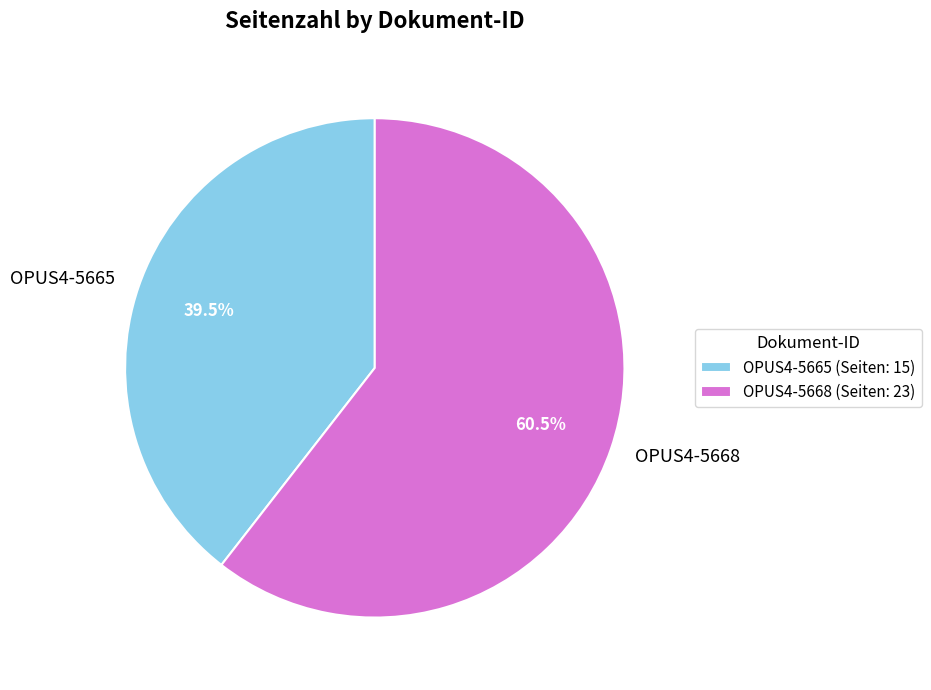

What percentage do OPUS4-5665 and OPUS4-5668 together represent?

100.0%